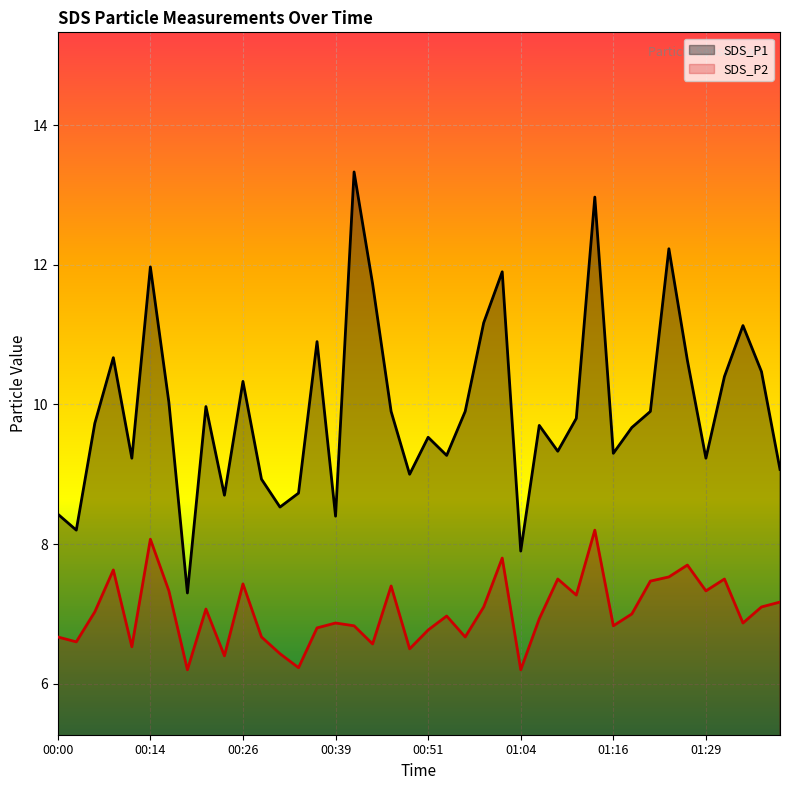

What is the difference between the maximum and minimum values in the SDS_P1 series?

6.0